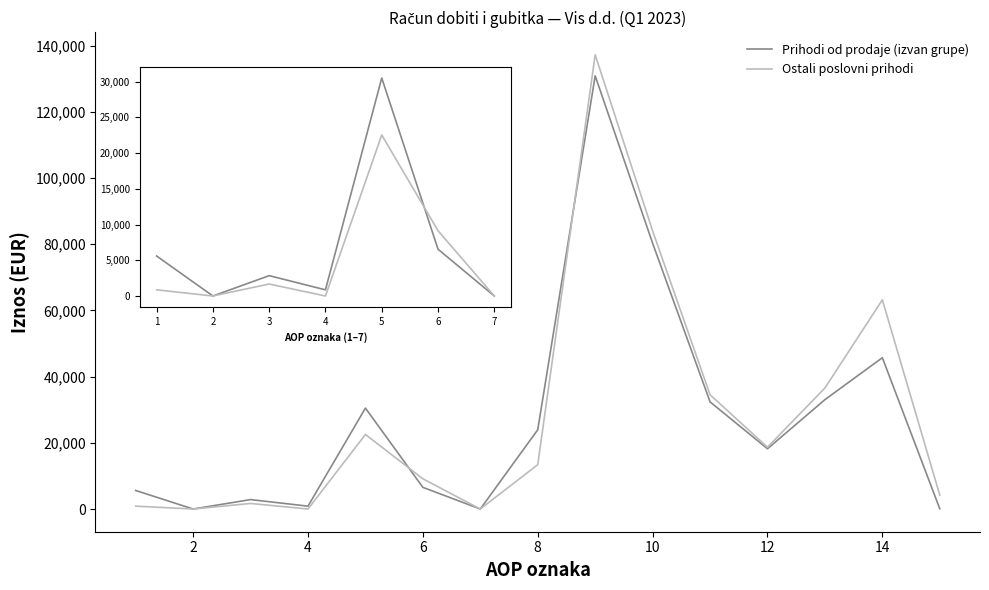

How many lines are shown in the chart?

2